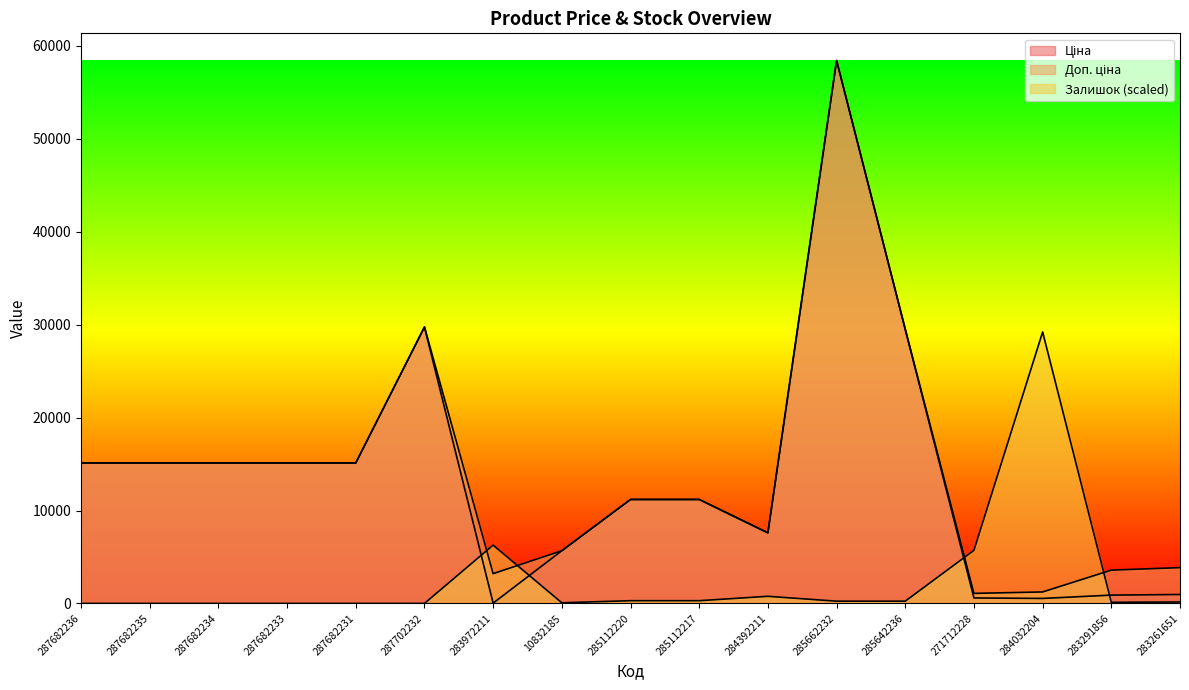

List the labels in order of Залишок value, smallest first.

287682236, 287682235, 287682234, 287682233, 287682231, 287702232, 10832185, 283291856, 283261651, 285662232, 285642236, 285112220, 285112217, 284392211, 271712228, 283972211, 284032204